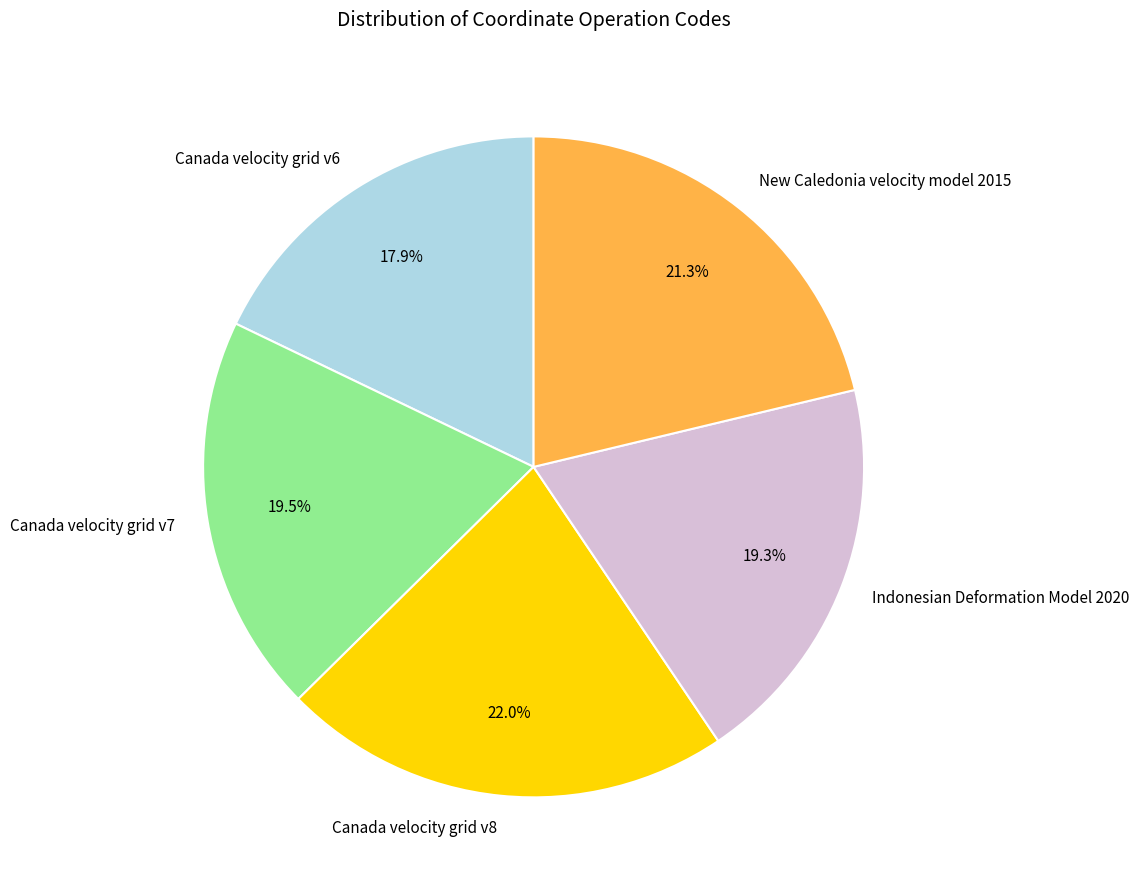

True or false: Canada velocity grid v8 accounts for 22% of the total.

True